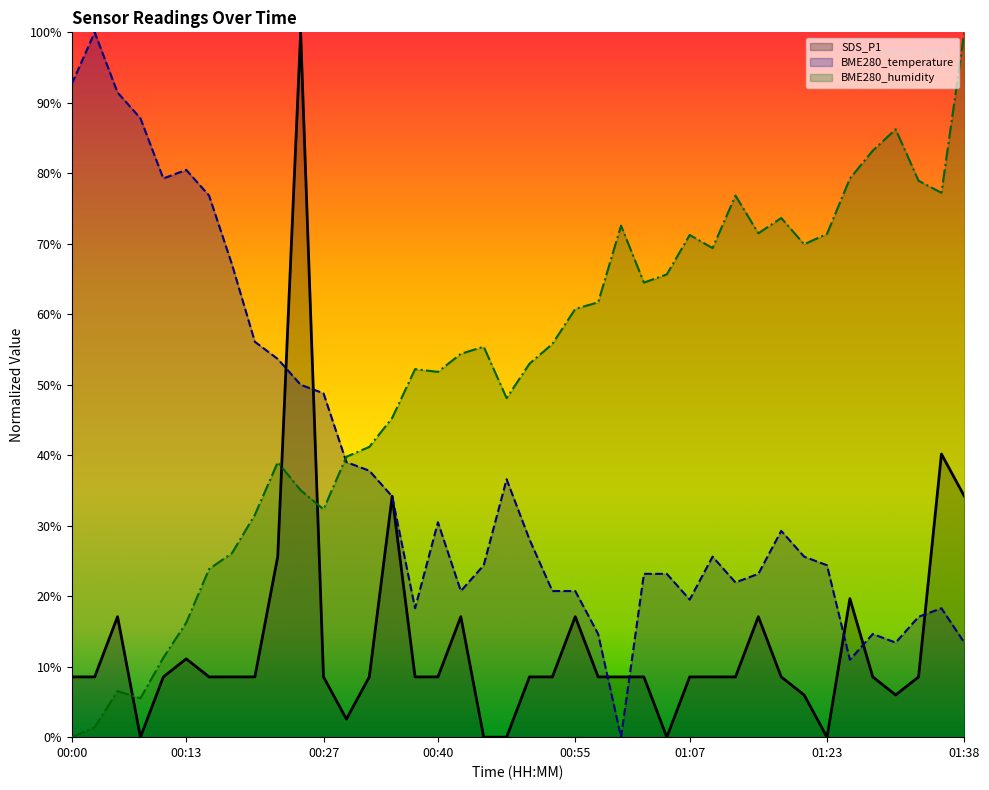

At which category does BME280_humidity reach its first local peak?

00:05